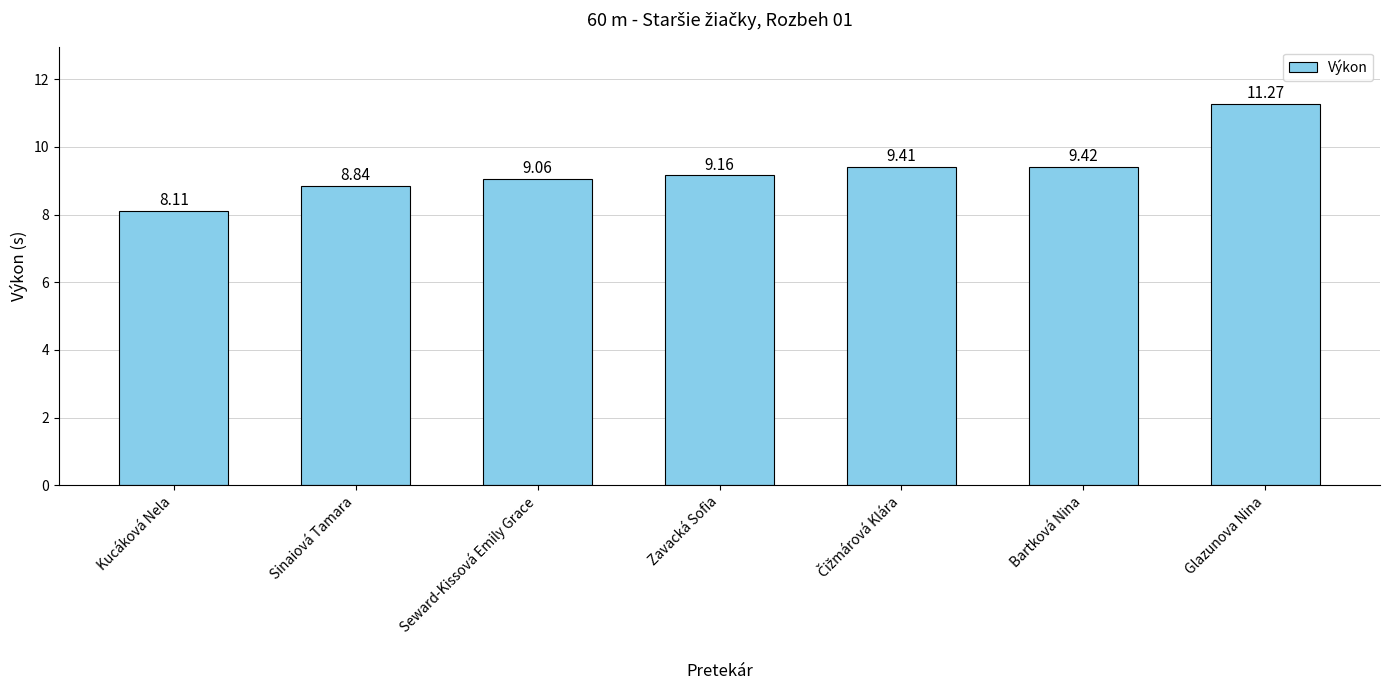

Does the chart contain any negative values?

No